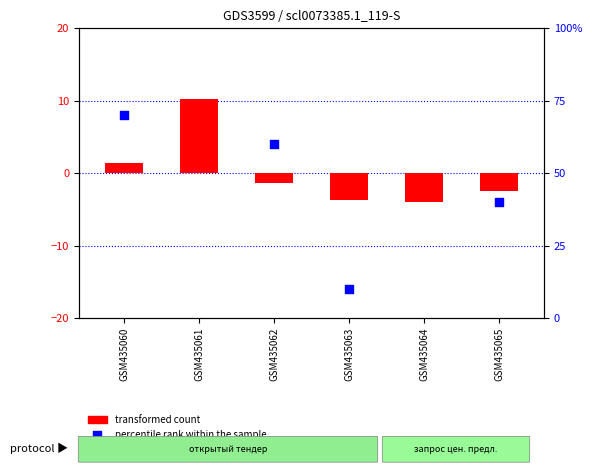

What is the total value across all series at GSM435062?

3.6